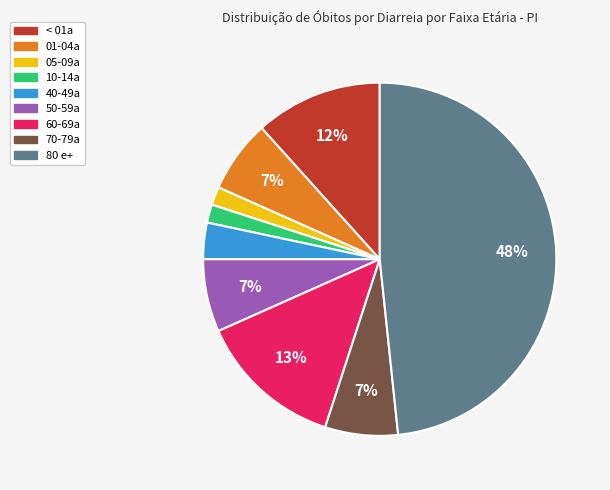

Does any single category account for the majority?

No